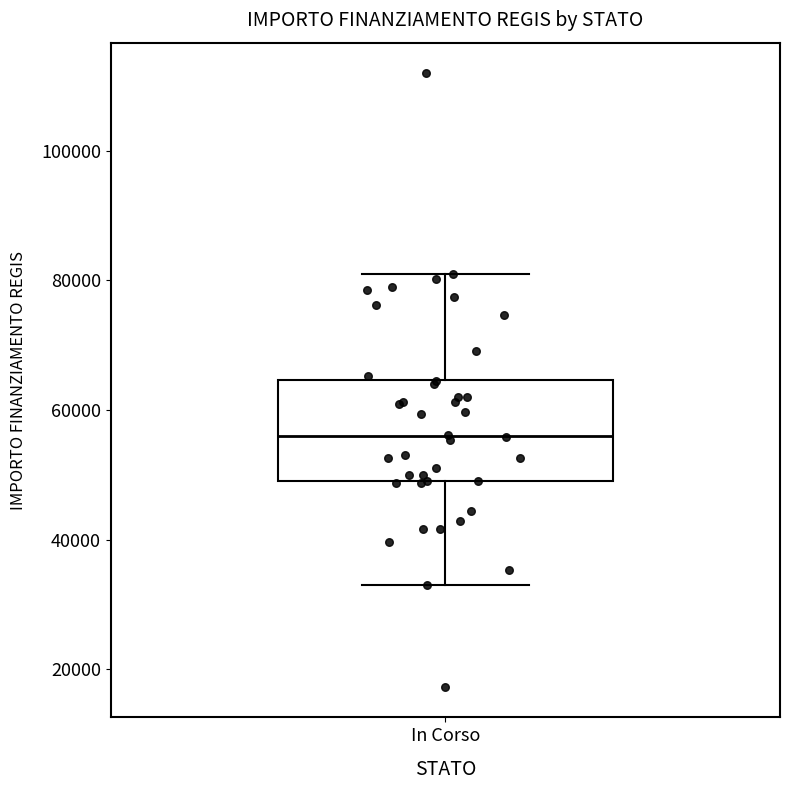

Read this box plot against the y-axis: the position of the median line, the range covered by the box, and the ends of both whiskers. The values are not printed on the chart, so give them approximately, as read against the axis.

median 56000, box 50000 to 64000, whiskers 32000 to 80000